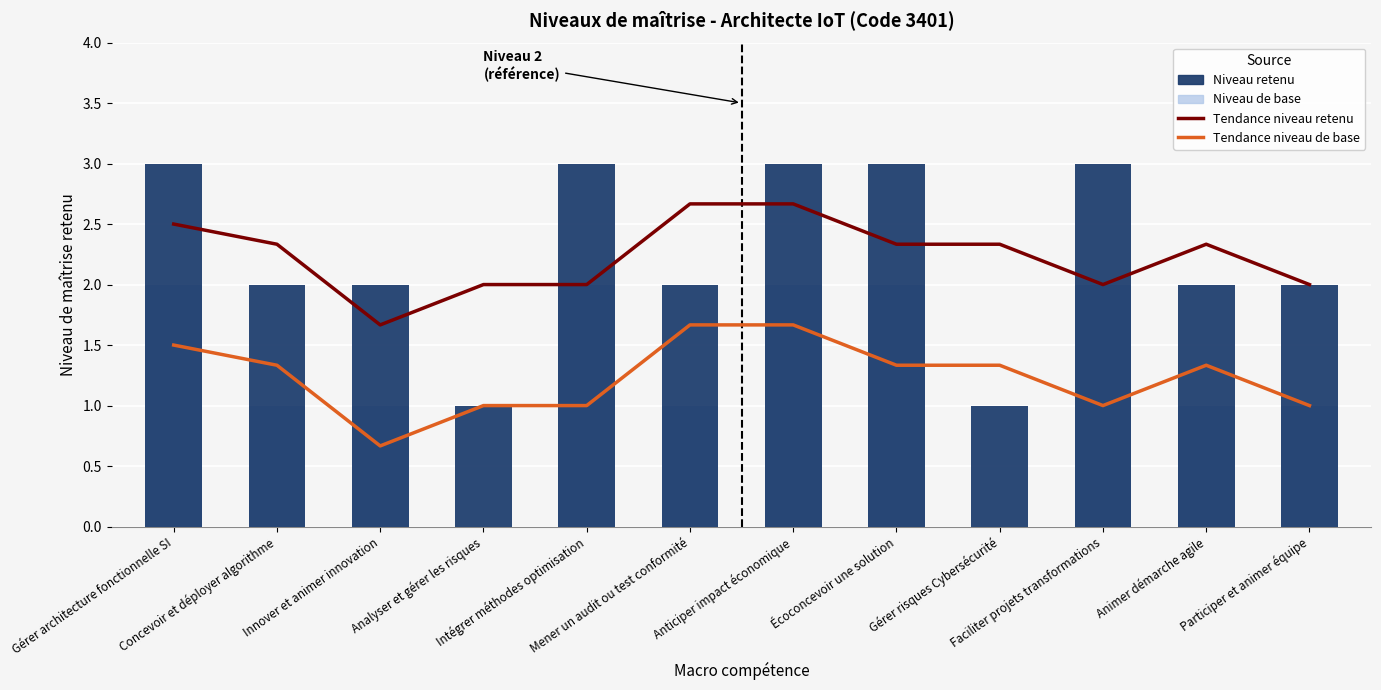

At which label does Niveau retenu first exceed 2?

Gérer architecture fonctionnelle SI